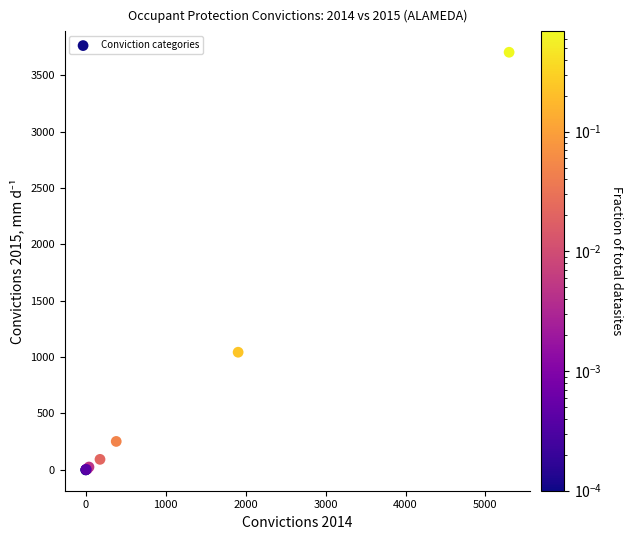

What Y value in the scatter plot is closest to 1851?

1043